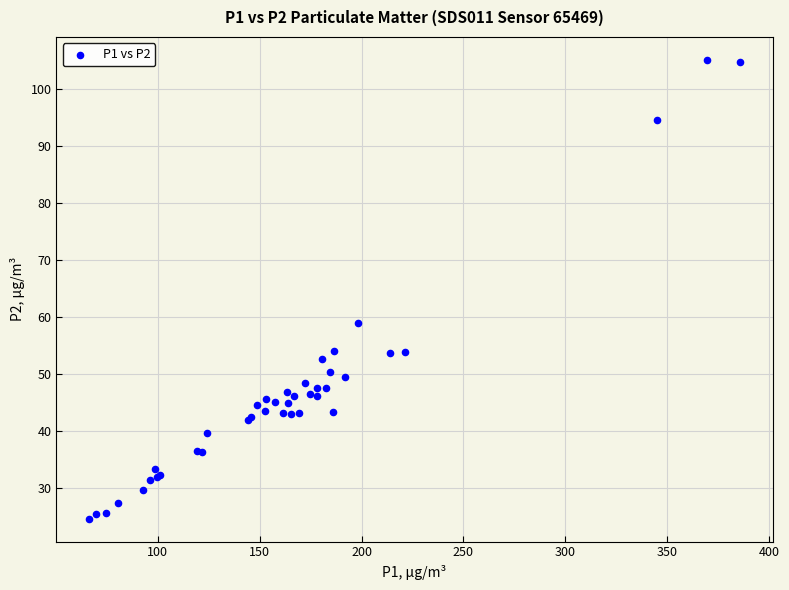

What Y value in the scatter plot is closest to 64?

58.9